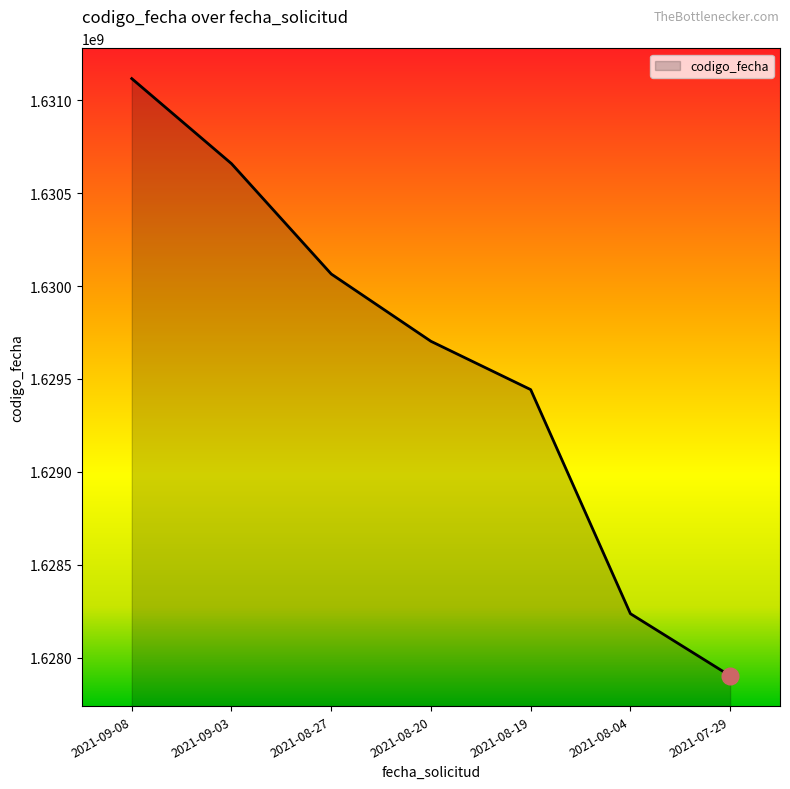

Does the chart have visible grid lines?

No